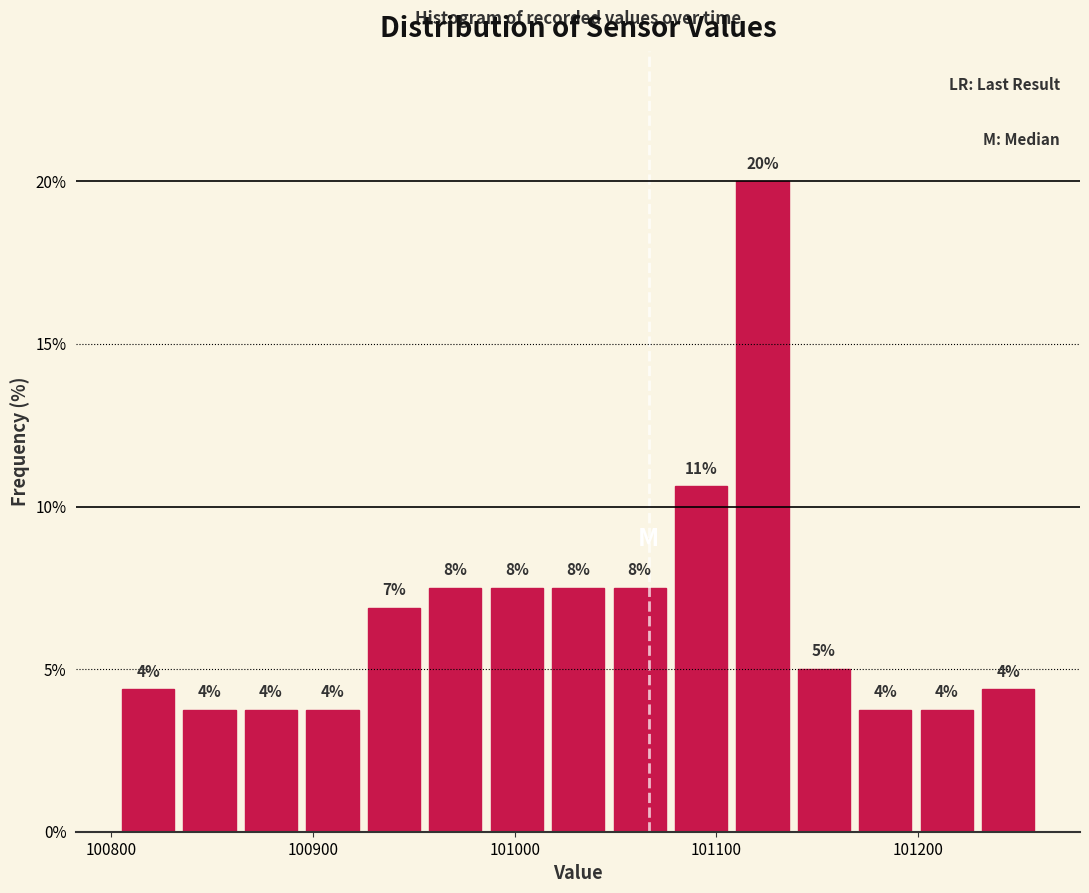

Read against the x-axis, roughly where is the centre of the tallest bar?

101120